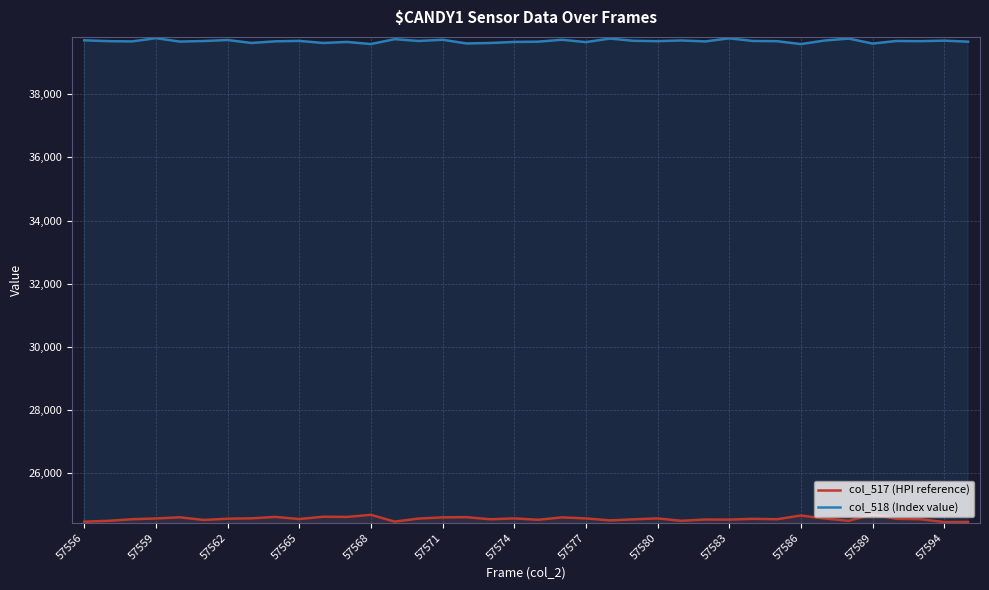

The col_517 (HPI reference) series shows 24575 at 57574. True or false?

True